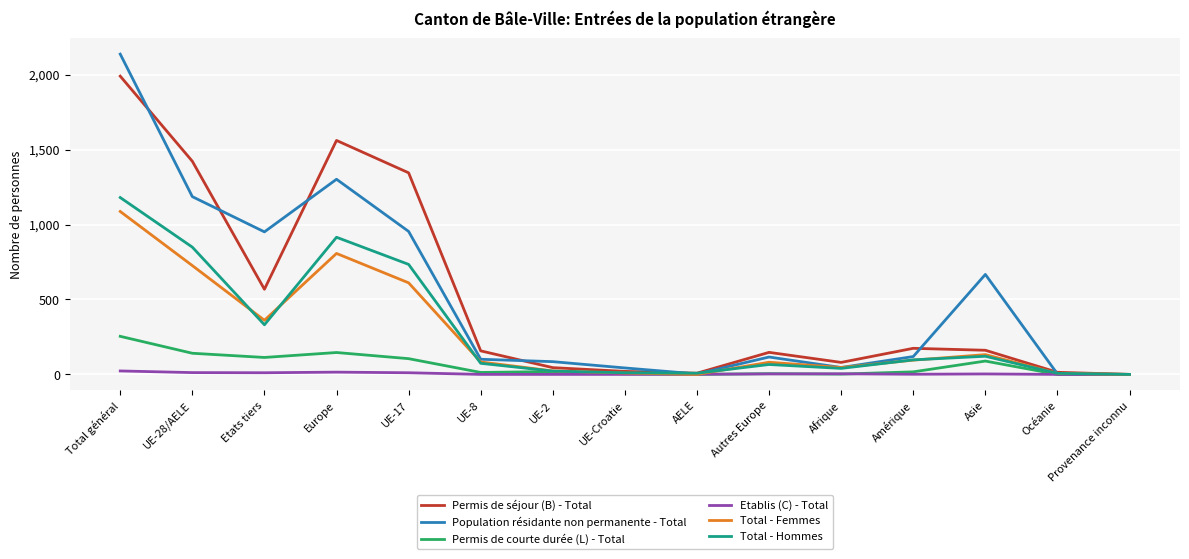

The Total - Femmes series shows 81 at Autres Europe. True or false?

True